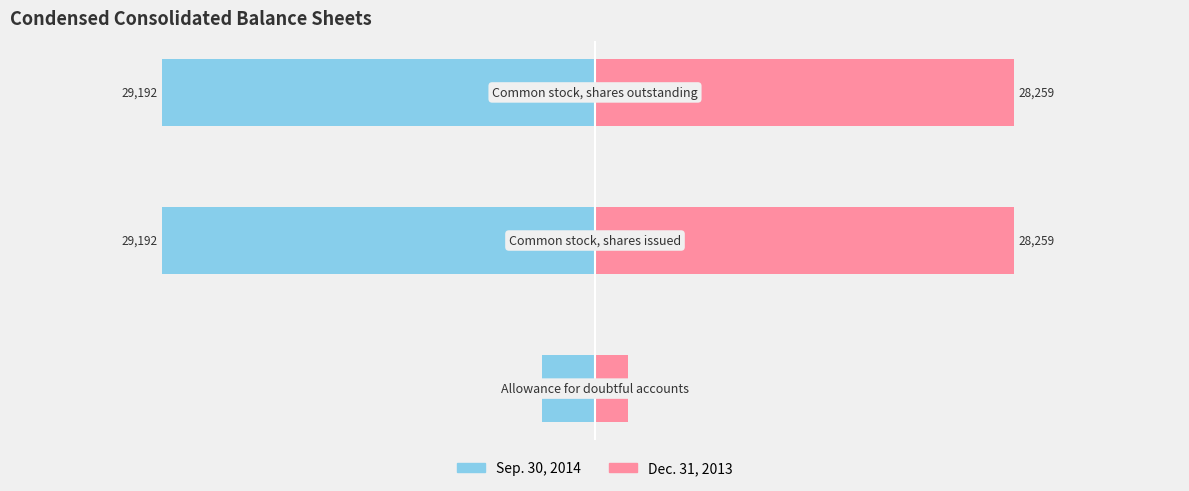

At how many categories does at least one series exceed -20242?

3